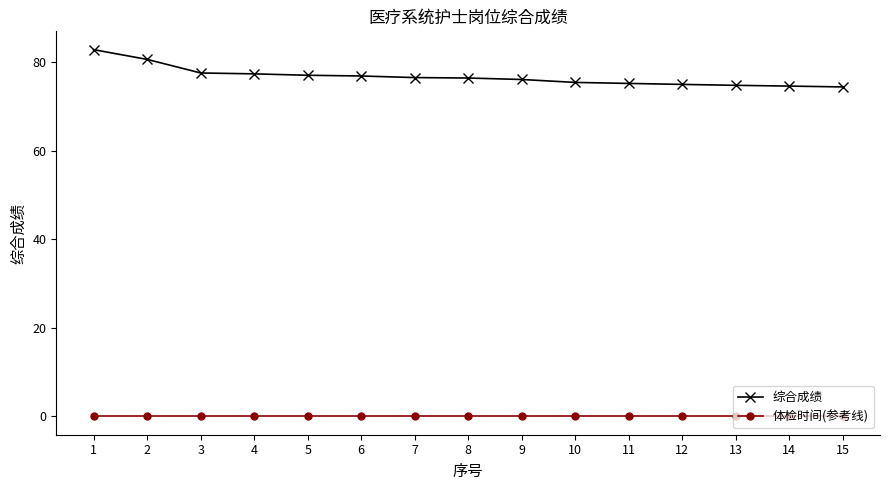

True or false: 综合成绩 and 体检时间(参考线) cross at least once.

False